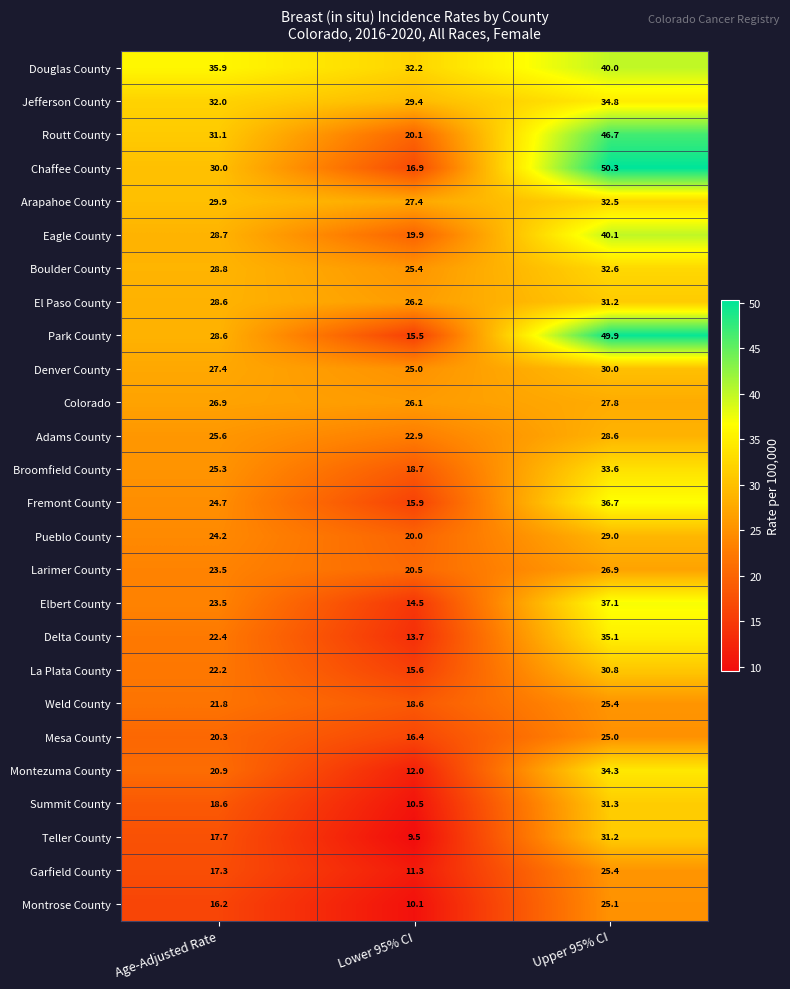

The Teller County series shows 31.2 at Upper 95% CI. True or false?

True